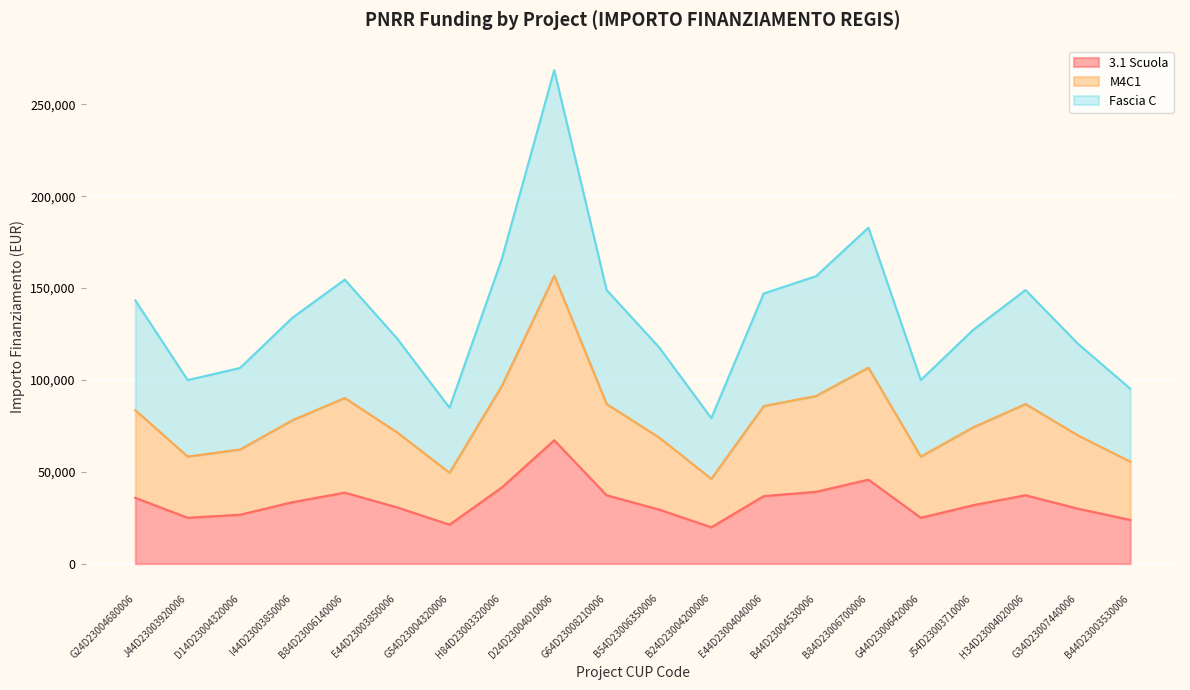

What is the total value across all series at B54D23006350006?

117841.2